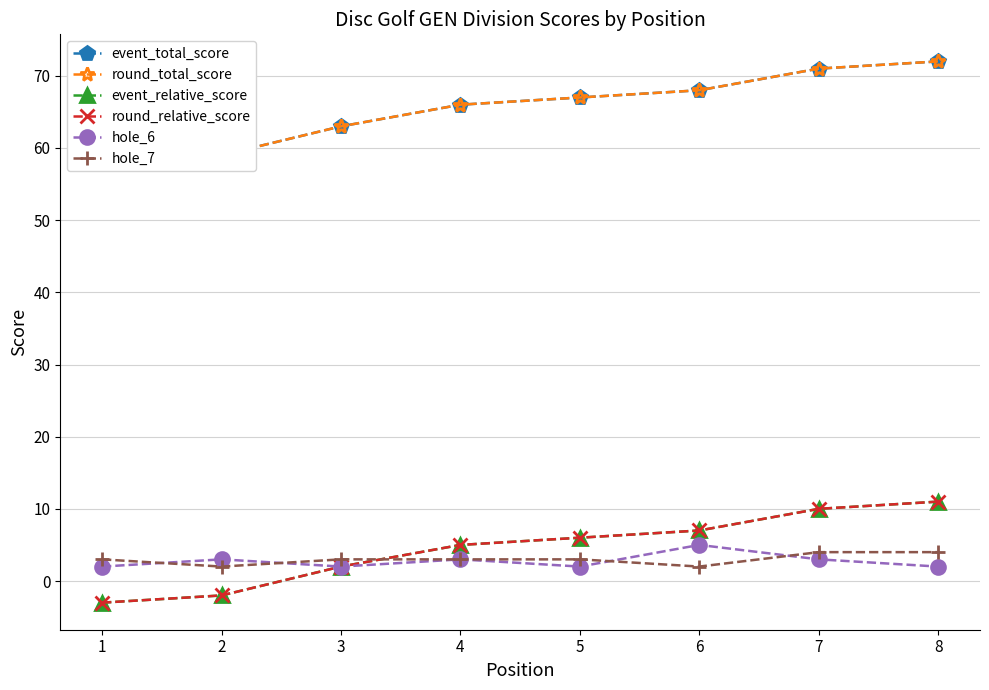

Reading left to right, what are all the values shown in this chart?

event_total_score: 58	59	63	66	67	68	71	72
round_total_score: 58	59	63	66	67	68	71	72
event_relative_score: -3	-2	2	5	6	7	10	11
round_relative_score: -3	-2	2	5	6	7	10	11
hole_6: 2	3	2	3	2	5	3	2
hole_7: 3	2	3	3	3	2	4	4